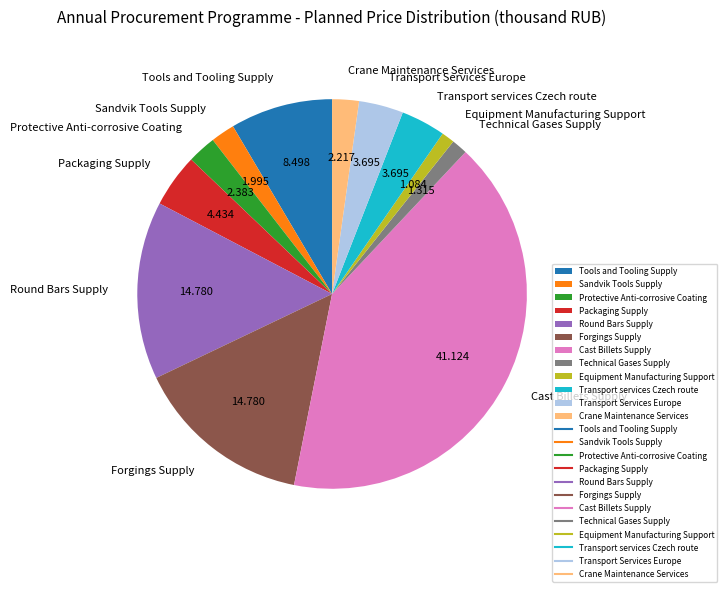

Which has a higher value, Round Bars Supply or Sandvik Tools Supply?

Round Bars Supply